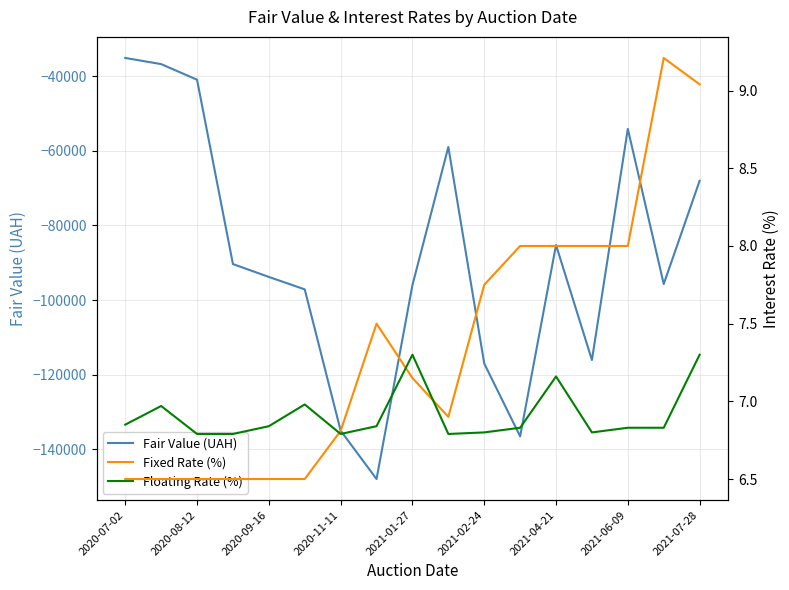

The value of Fair Value (UAH) at 2020-11-11 is -227073.5. True or false?

False